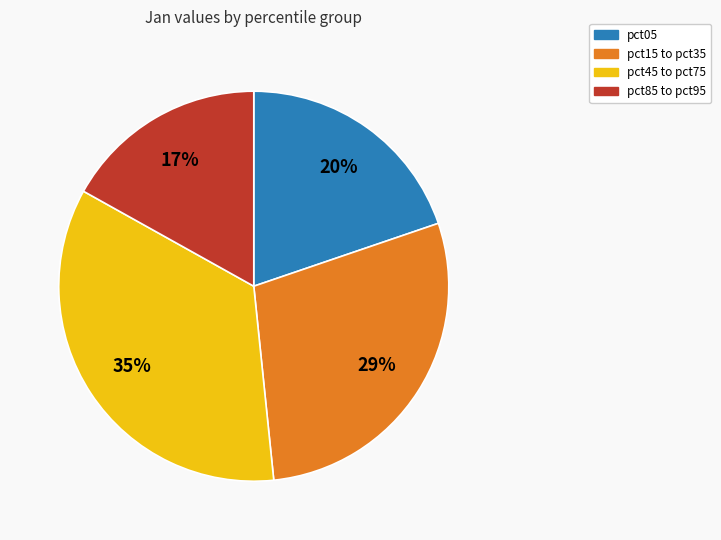

Which slice is the smallest?

pct85 to pct95